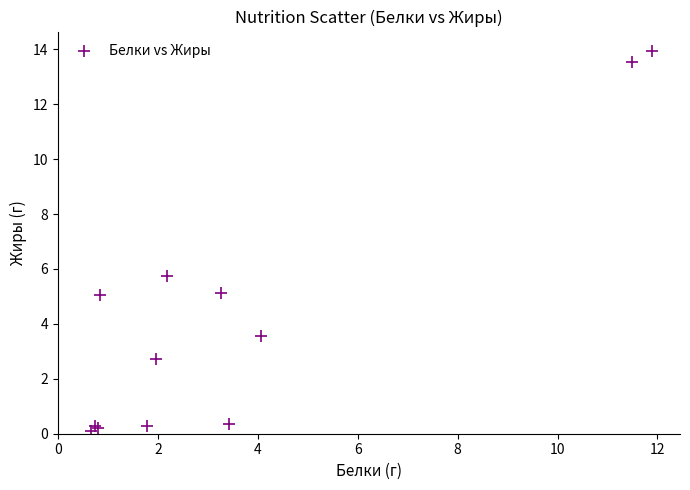

What Y value in the scatter plot is closest to 7?

5.7